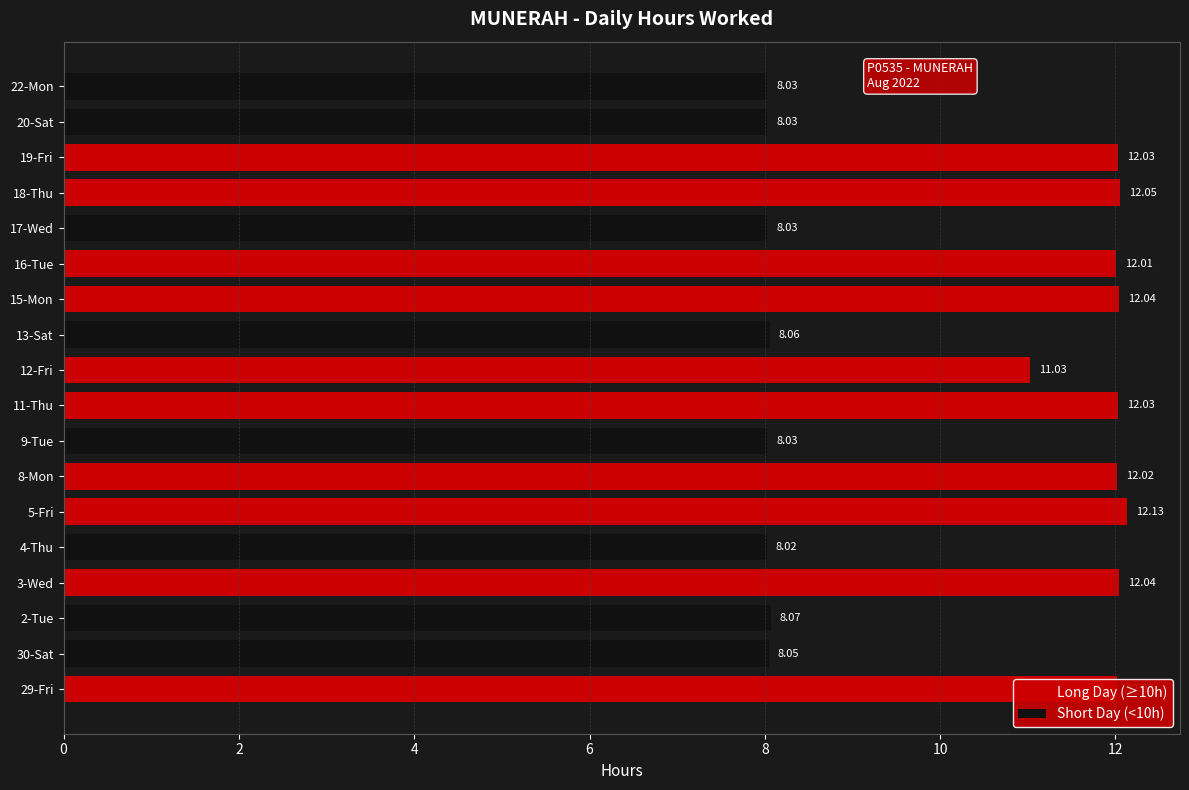

How many data points does each series have?

18